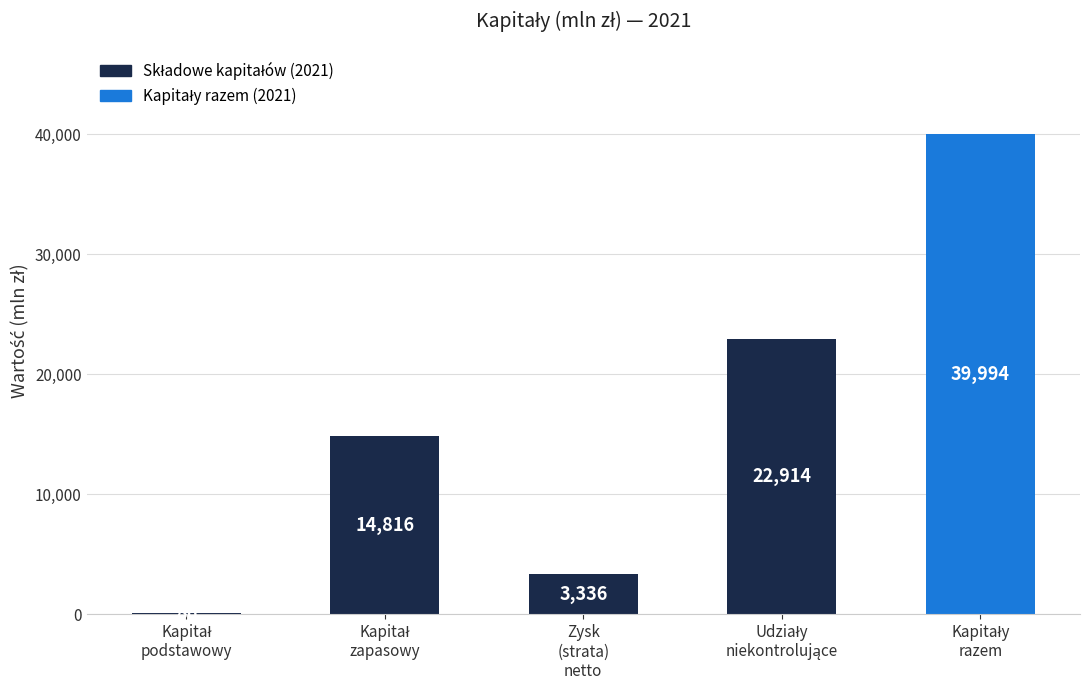

What is the maximum value shown in the chart?

39994